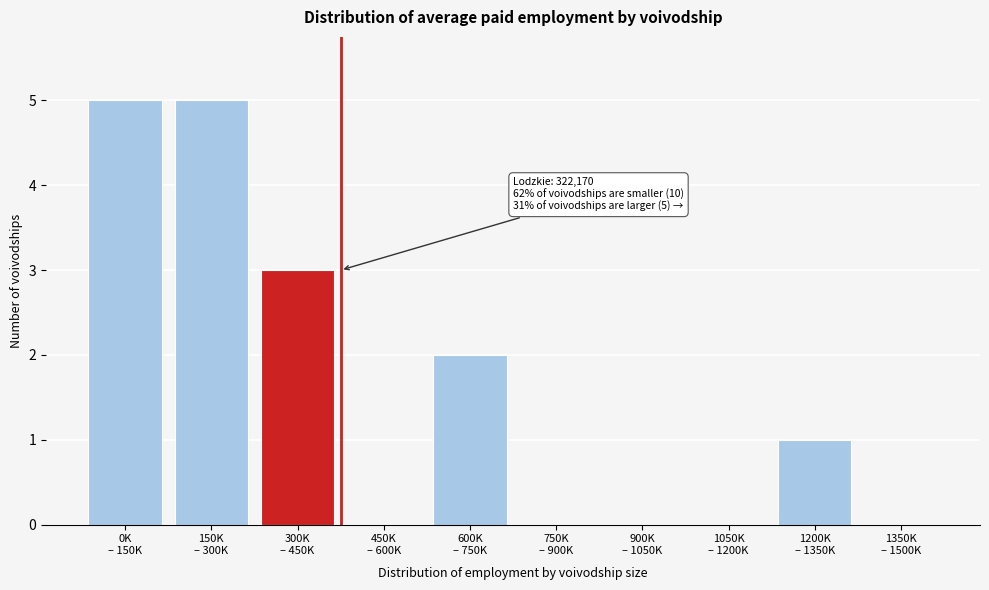

What is the sum of all values?

16